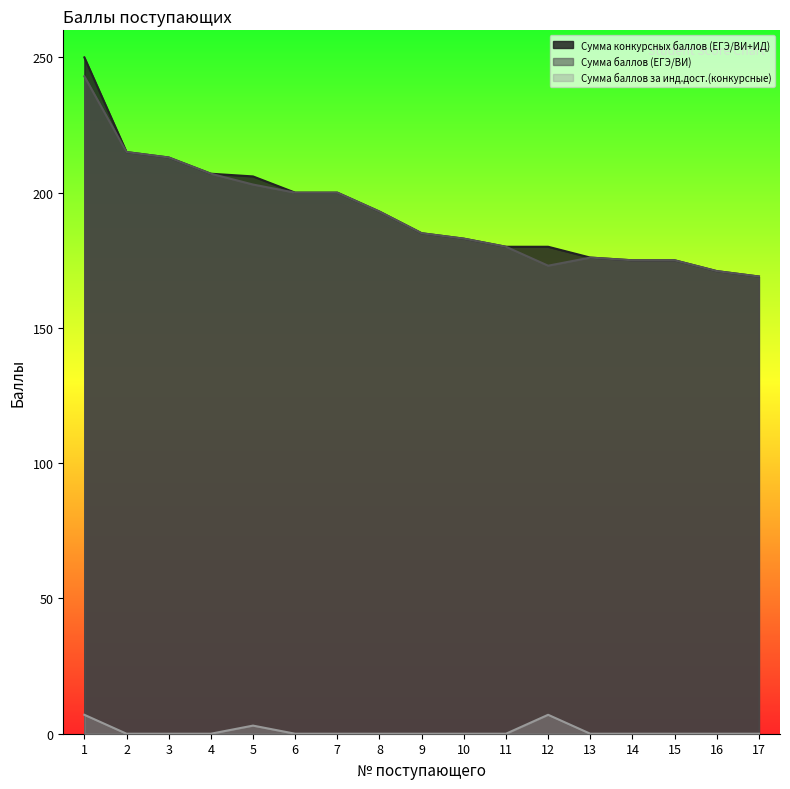

True or false: Сумма баллов за инд.дост.(конкурсные) and Сумма баллов (ЕГЭ/ВИ) intersect in this chart.

False